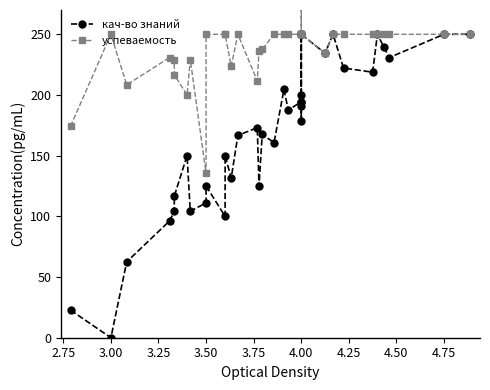

At which category is the sum across all series the highest?

4.00